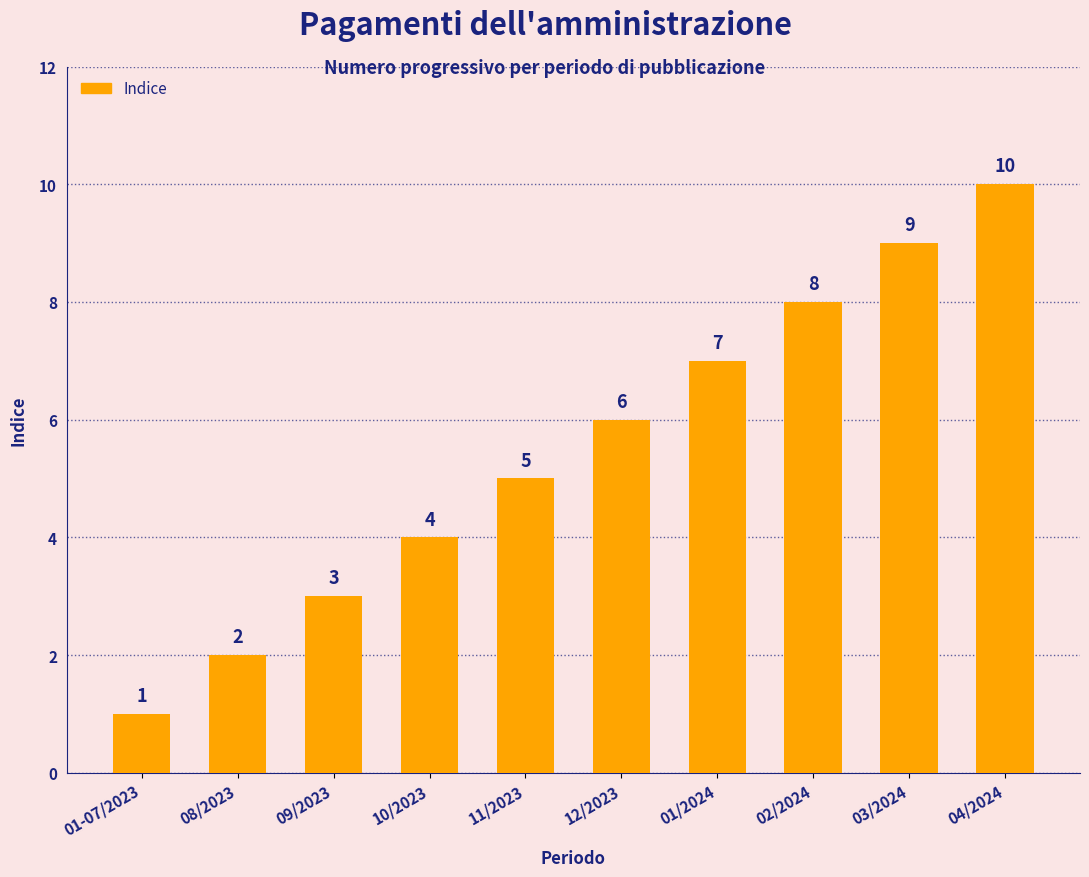

Which label corresponds to the smallest value in the chart?

01-07/2023